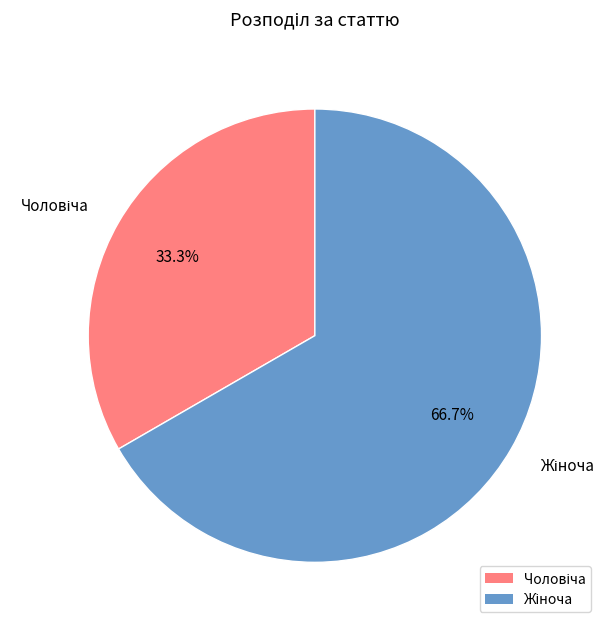

Is there any slice that represents more than half of the pie?

Yes